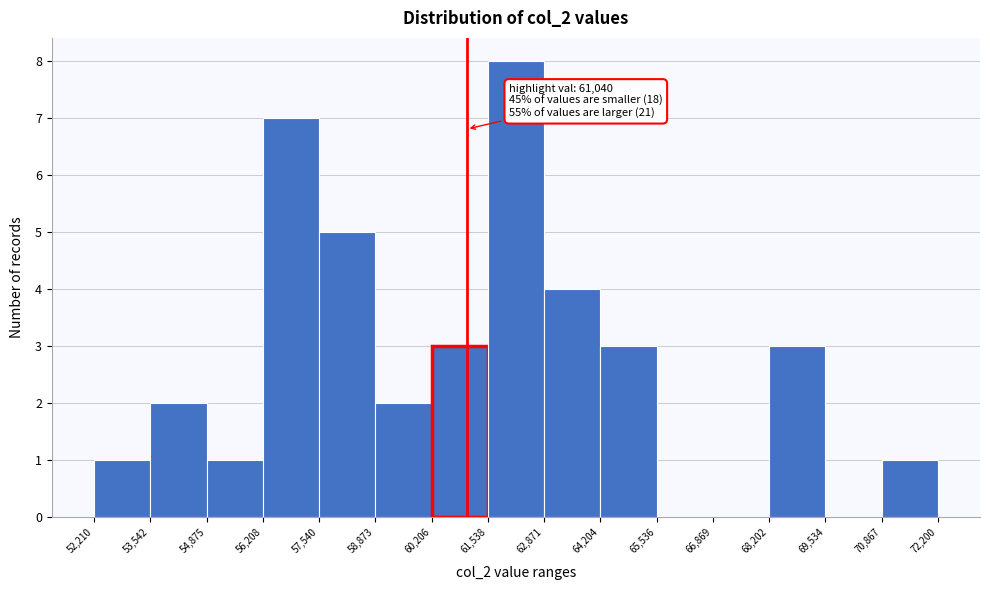

Over which range of the x-axis is the bar tallest?

61,538 to 62,871